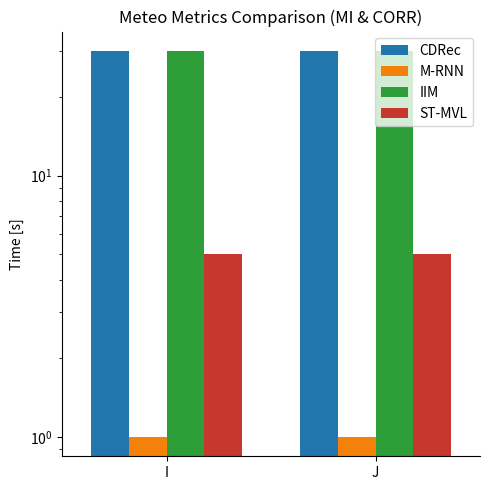

At which label does CDRec reach its peak?

I